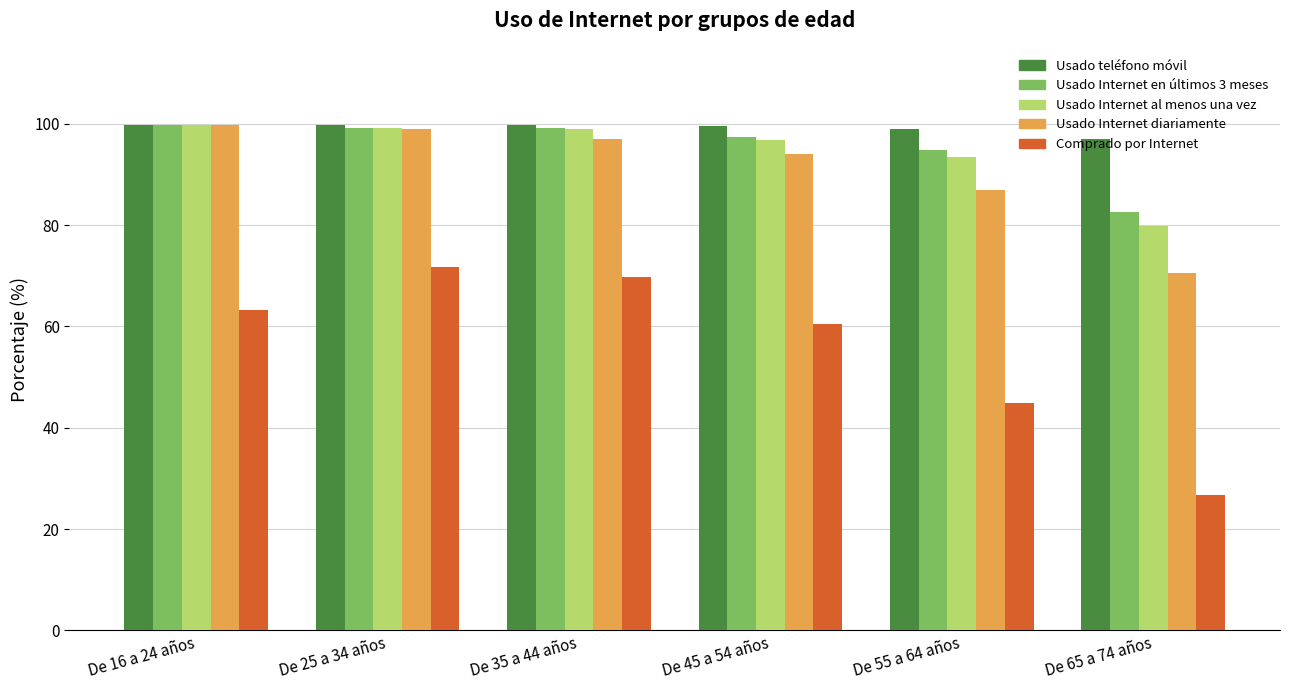

The Comprado por Internet series shows 87.6 at De 45 a 54 años. True or false?

False